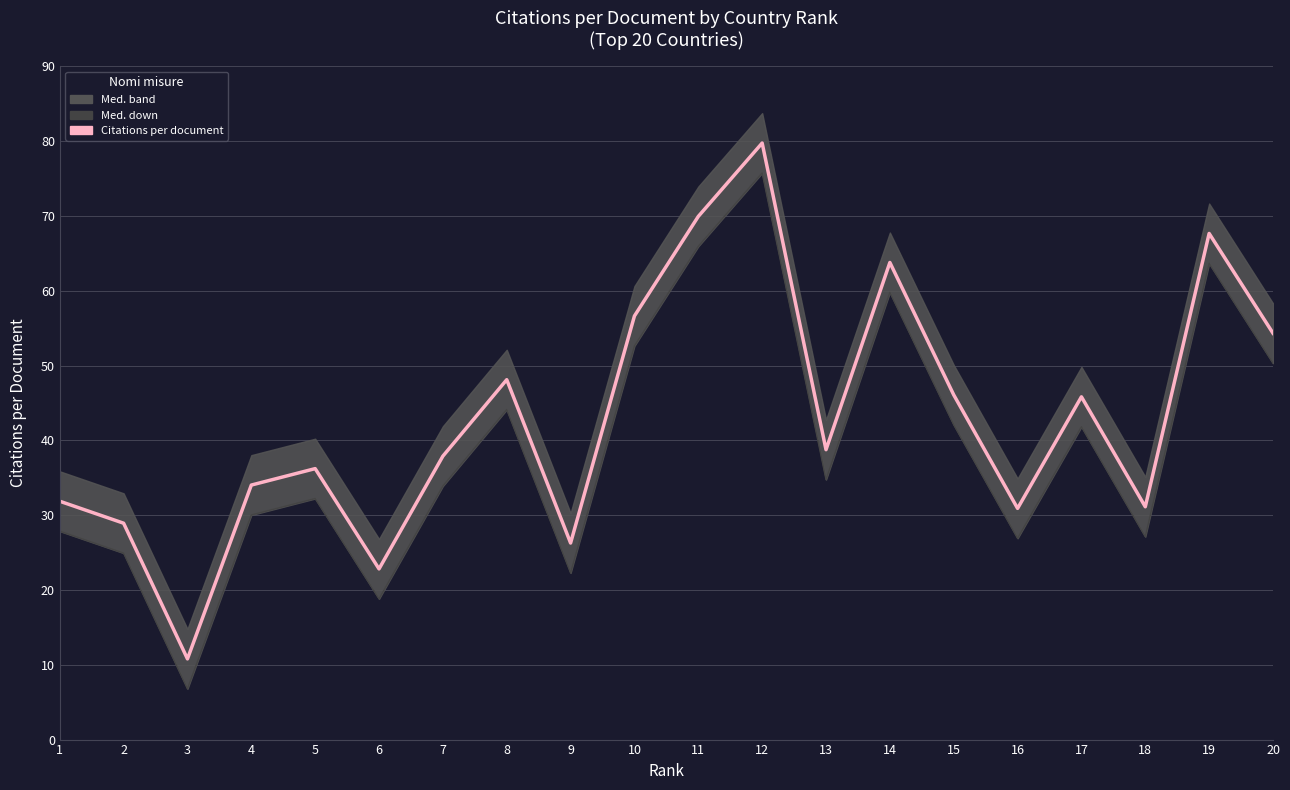

At which category is the sum across all series the highest?

12